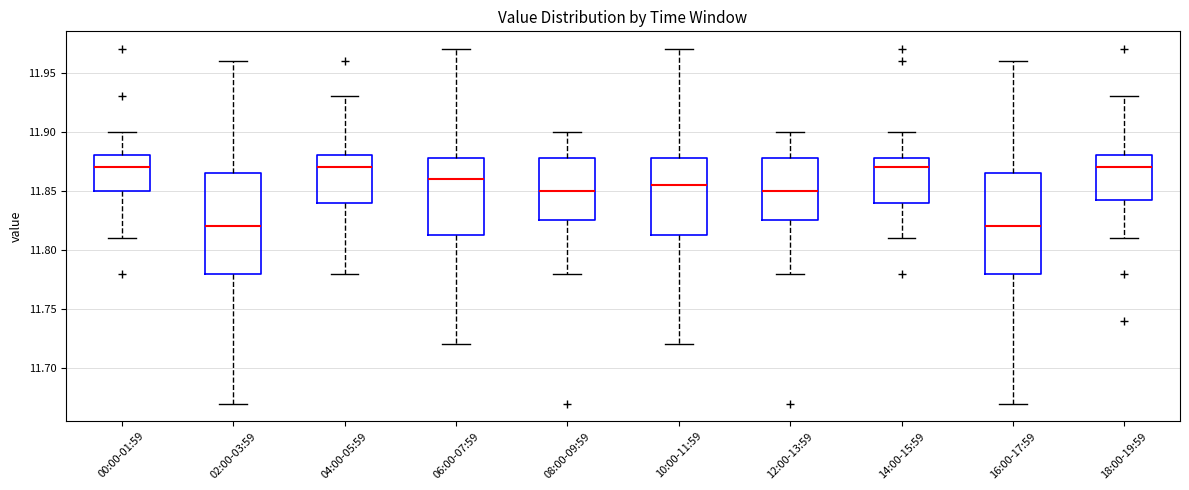

Reading left to right, transcribe this box plot: for each box, give where its median line is, the range the box spans, and where its two whiskers end, as read against the y-axis. The values are not printed on the chart, so give them approximately, as read against the axis.

00:00-01:59: median 11.870, box 11.850 to 11.880, whiskers 11.810 to 11.900
02:00-03:59: median 11.820, box 11.780 to 11.865, whiskers 11.670 to 11.960
04:00-05:59: median 11.870, box 11.840 to 11.880, whiskers 11.780 to 11.930
06:00-07:59: median 11.860, box 11.815 to 11.880, whiskers 11.720 to 11.970
08:00-09:59: median 11.850, box 11.825 to 11.880, whiskers 11.780 to 11.900
10:00-11:59: median 11.855, box 11.815 to 11.880, whiskers 11.720 to 11.970
12:00-13:59: median 11.850, box 11.825 to 11.880, whiskers 11.780 to 11.900
14:00-15:59: median 11.870, box 11.840 to 11.880, whiskers 11.810 to 11.900
16:00-17:59: median 11.820, box 11.780 to 11.865, whiskers 11.670 to 11.960
18:00-19:59: median 11.870, box 11.845 to 11.880, whiskers 11.810 to 11.930